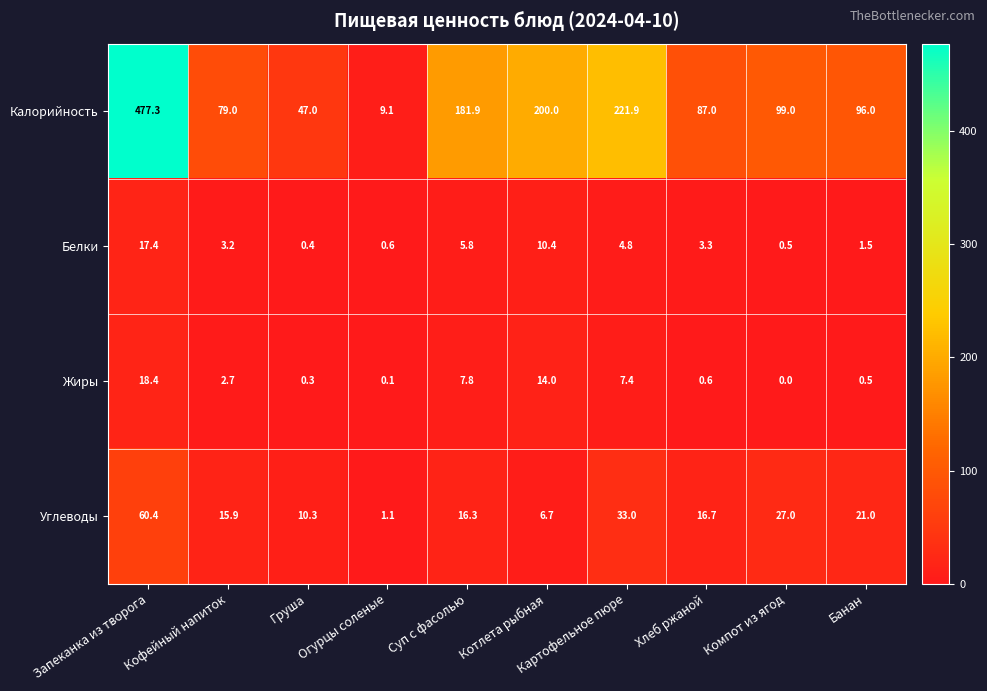

What is the minimum value for Калорийность?

9.1